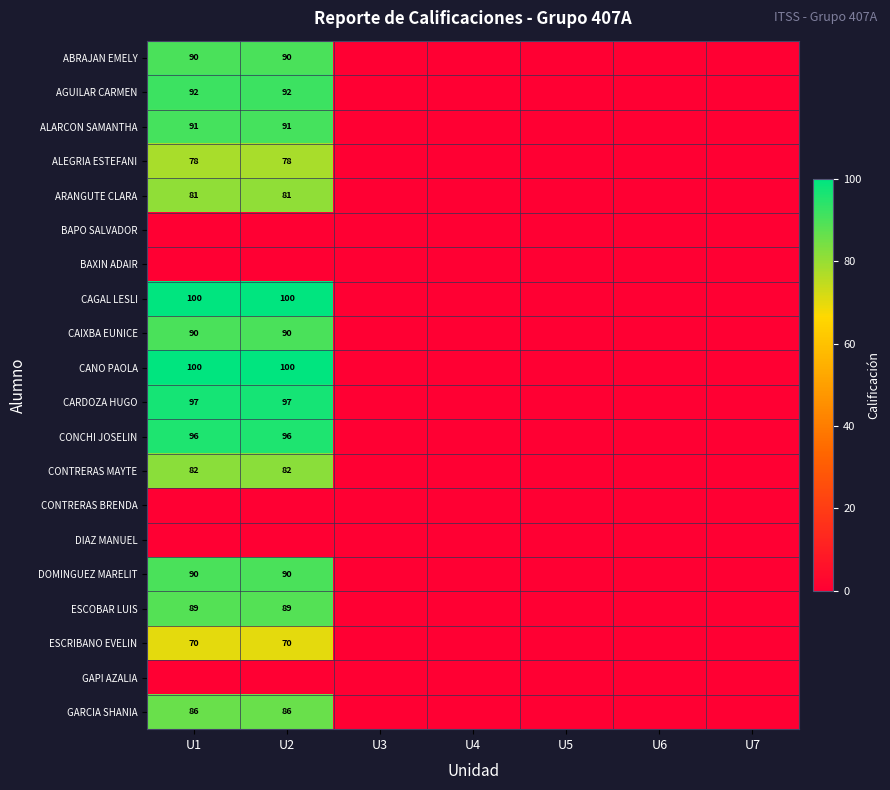

True or false: CAIXBA EUNICE has a value of 130 at U1.

False